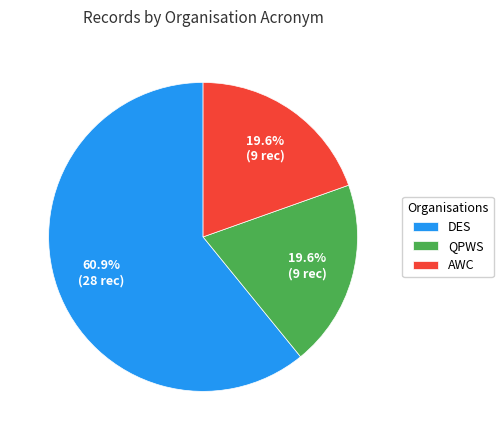

Which category has the biggest portion of the pie?

DES